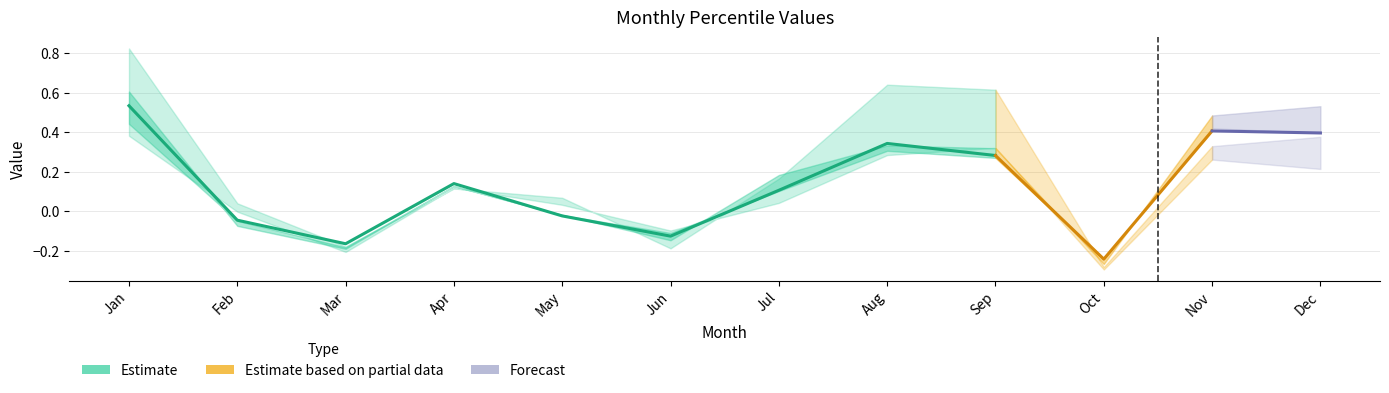

What is the maximum value shown in the chart?

0.8